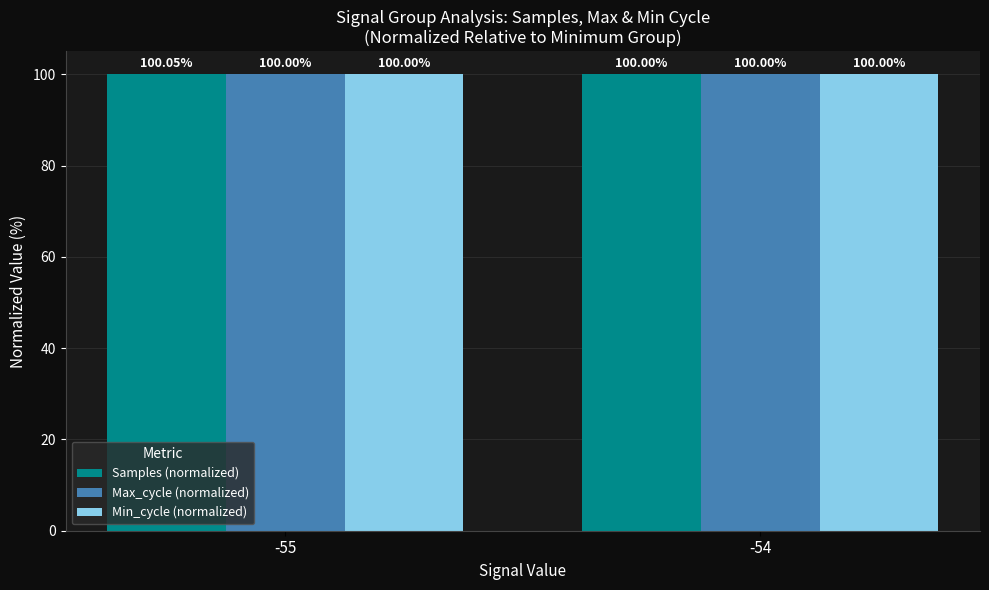

Are the bars grouped side by side (vs. stacked)?

Yes